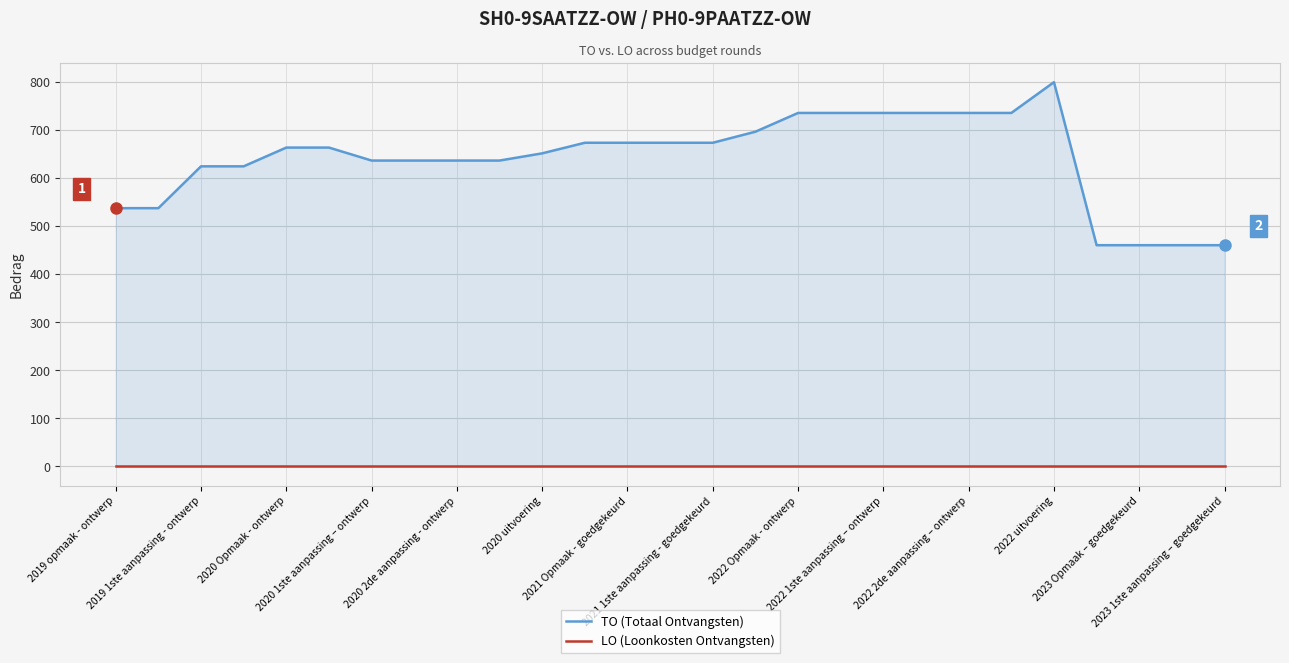

What is the label of the 22nd point from the right?

2020 uitvoering